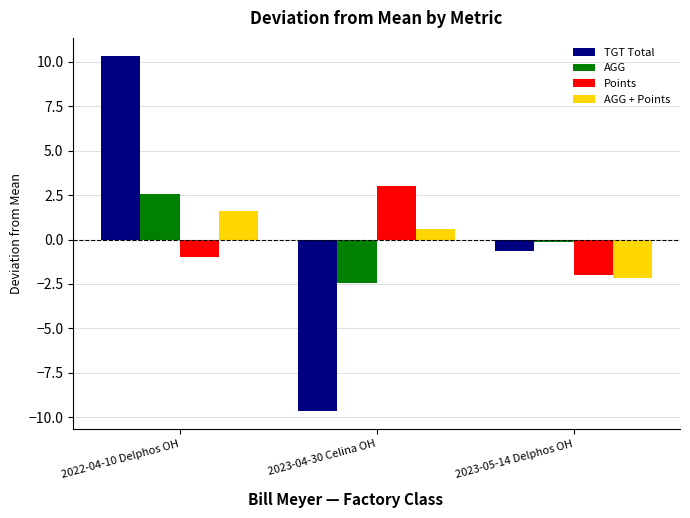

Reading left to right, transcribe all the data shown in this chart.

TGT Total: 10.3	-9.7	-0.7
AGG: 2.6	-2.4	-0.2
Points: -1.0	3.0	-2.0
AGG + Points: 1.6	0.6	-2.2